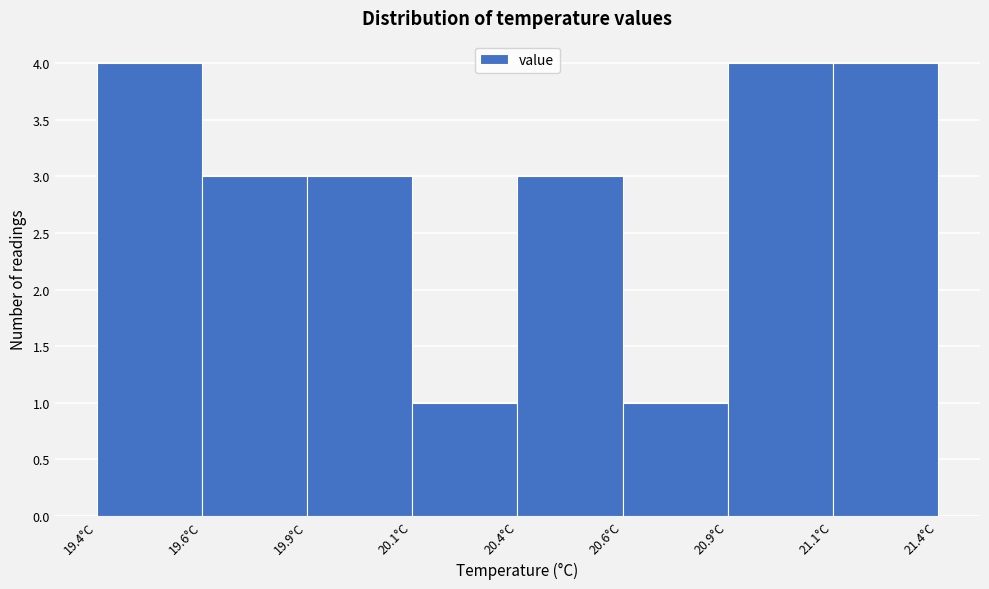

Reading left to right, extract all data points from this chart.

4	3	3	1	3	1	4	4